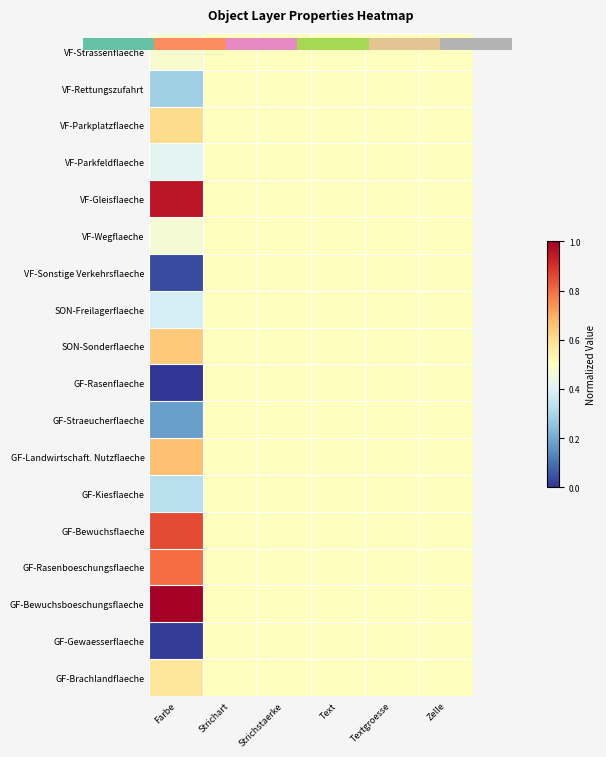

Count the number of data series in this chart.

18